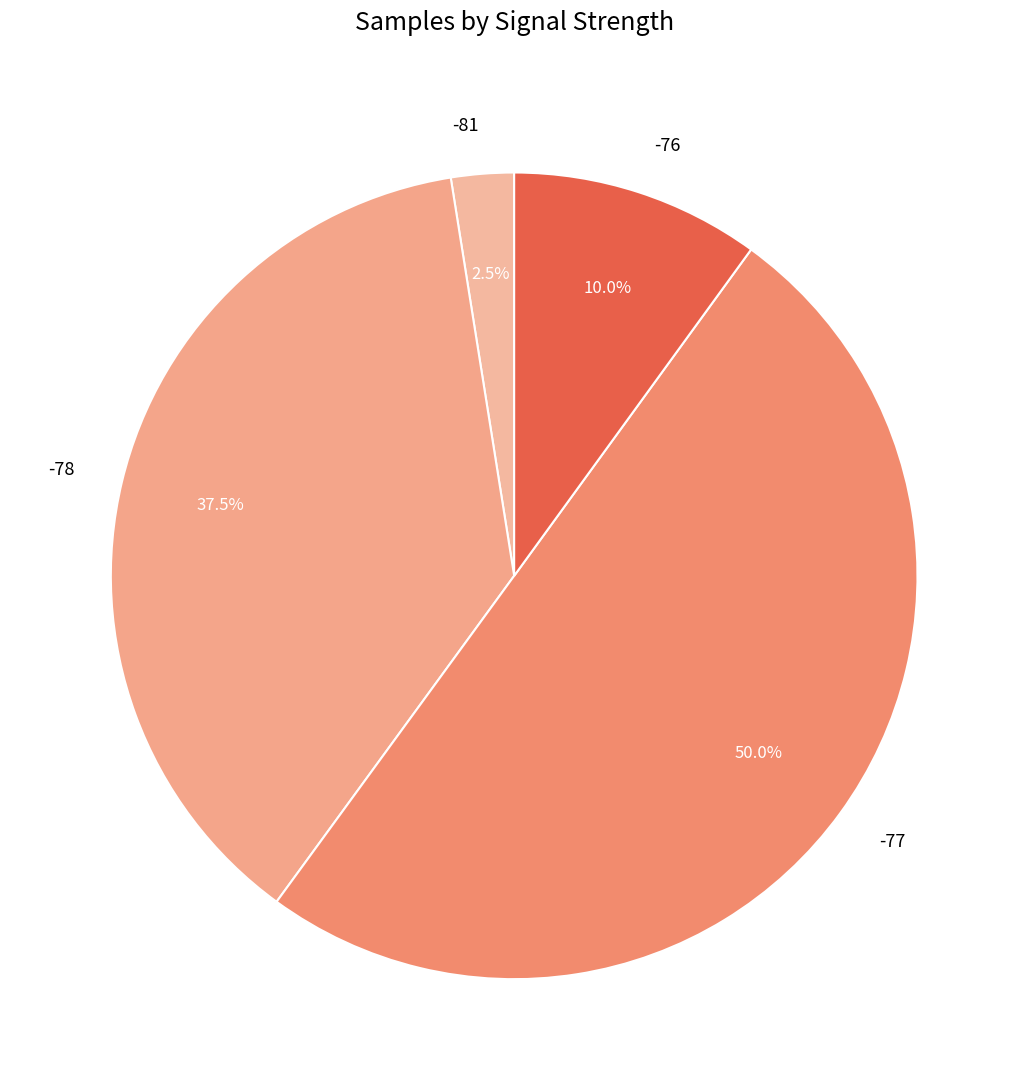

How much of the chart is everything except -81?

97.5%